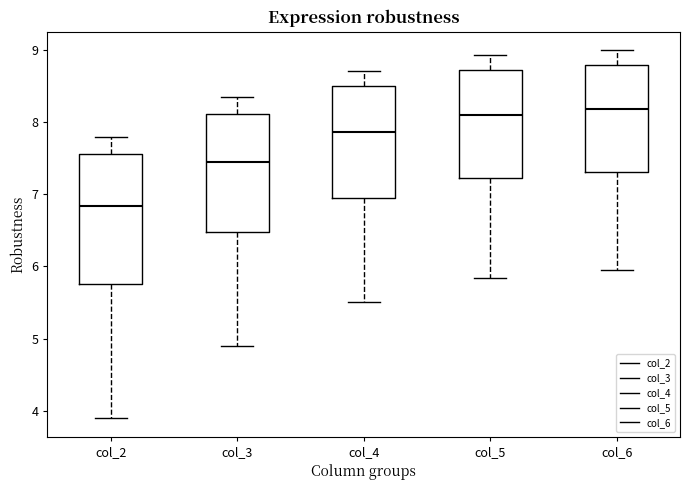

Where does the median line of the box for col_4 sit on the y-axis? The values are not printed on the chart, so give them approximately, as read against the axis.

7.9